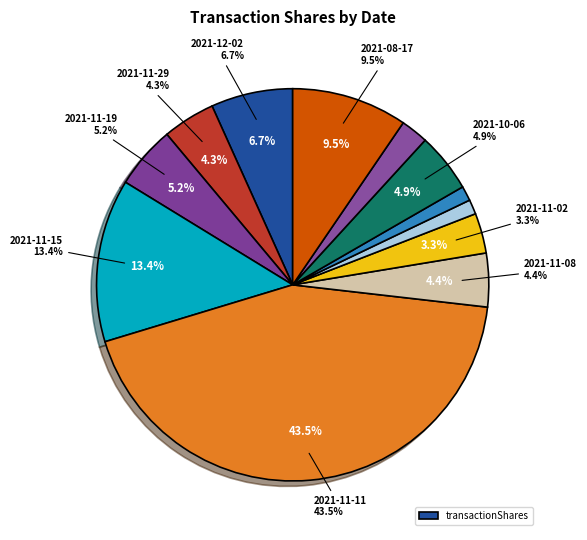

Rank the categories by value from highest to lowest.

2021-11-11, 2021-11-15, 2021-08-17, 2021-12-02, 2021-11-19, 2021-10-06, 2021-11-08, 2021-11-29, 2021-11-02, 2021-09-22, 2021-10-21, 2021-10-25